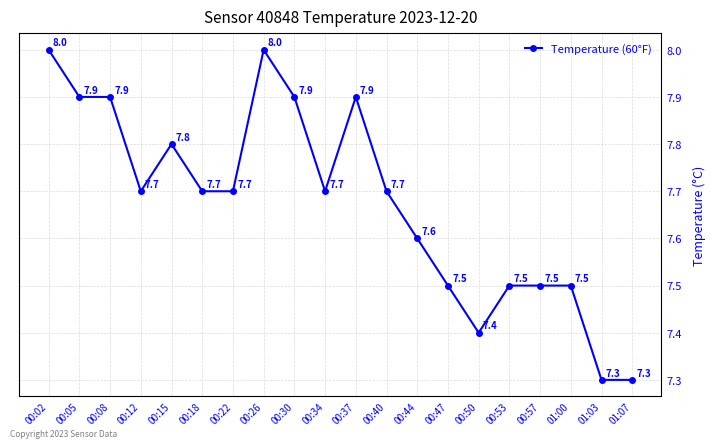

Count the values in the range 7 to 8.

20